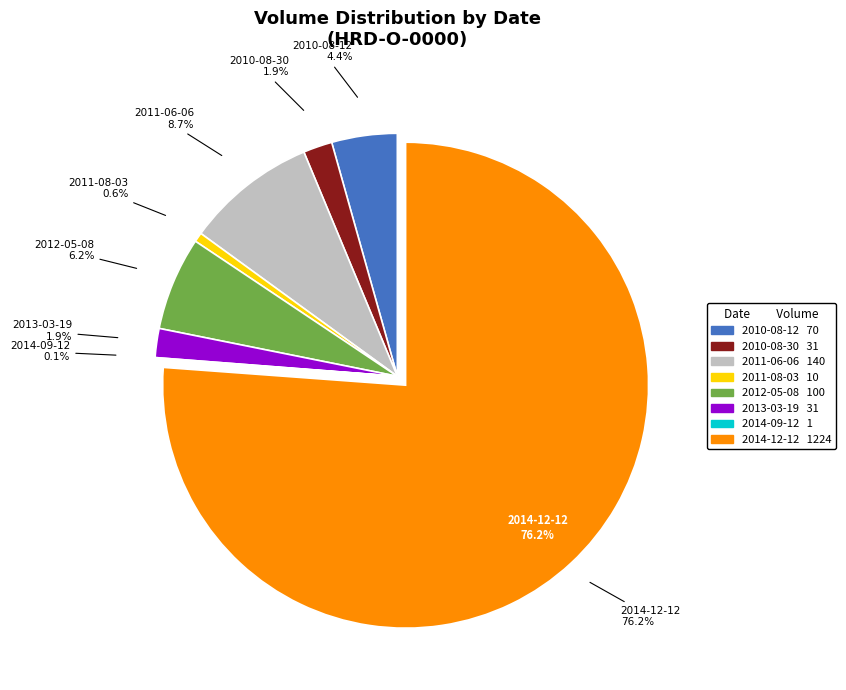

Is the sum of 2012-05-08 and 2014-09-12 greater than half?

No